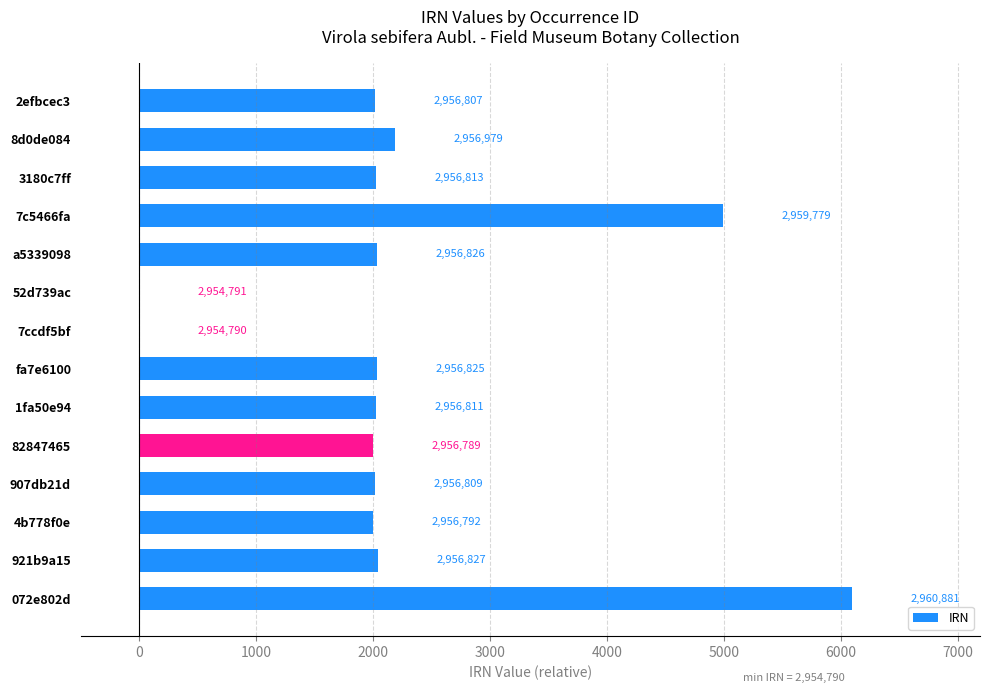

What is the difference between the second highest and second lowest values?

4988